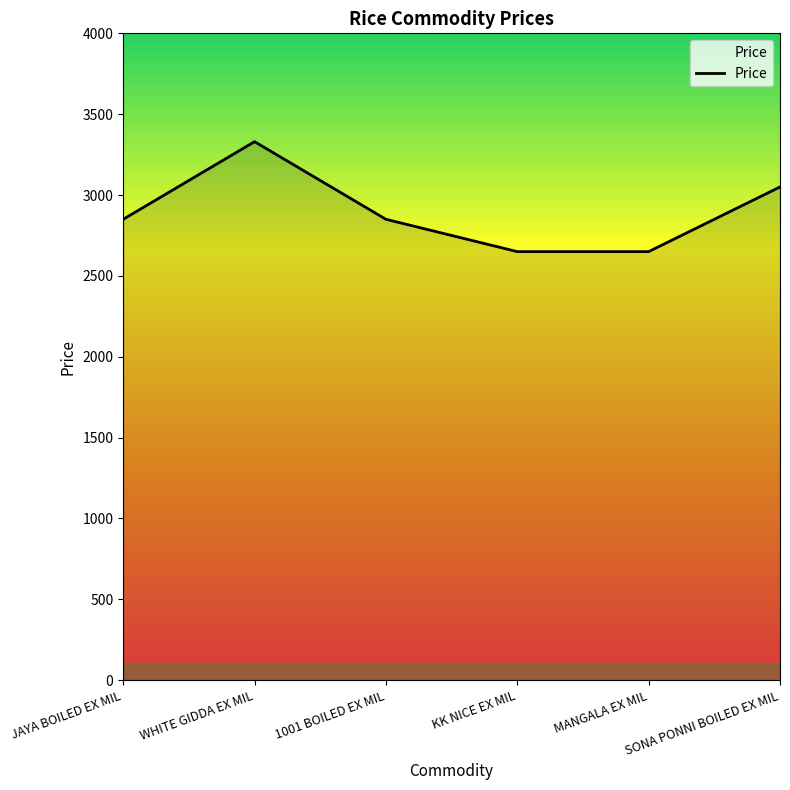

Reading left to right, list all the values displayed in this chart.

JAYA BOILED EX MIL=2850	WHITE GIDDA EX MIL=3330	1001 BOILED EX MIL=2850	KK NICE EX MIL=2650	MANGALA EX MIL=2650	SONA PONNI BOILED EX MIL=3050